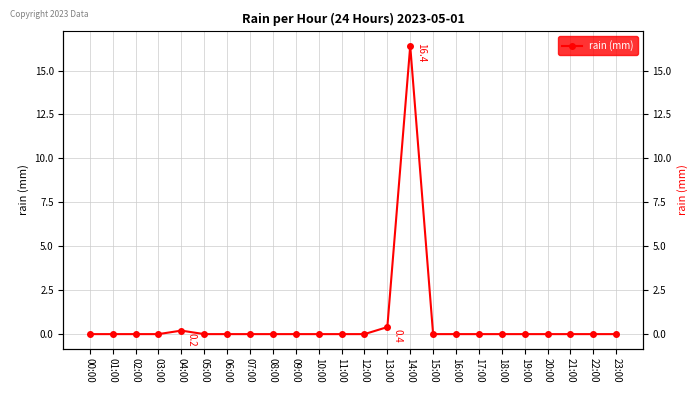

At which label is the value closest to 8?

13:00